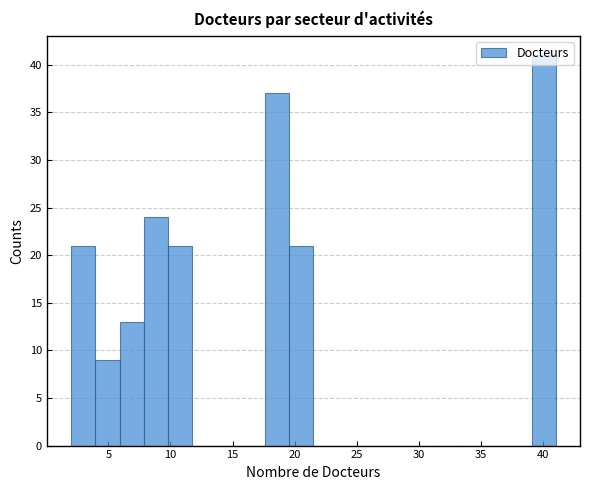

Around what value on the x-axis is the tallest bar? Give the approximate position of its centre, as read against the axis.

40.0